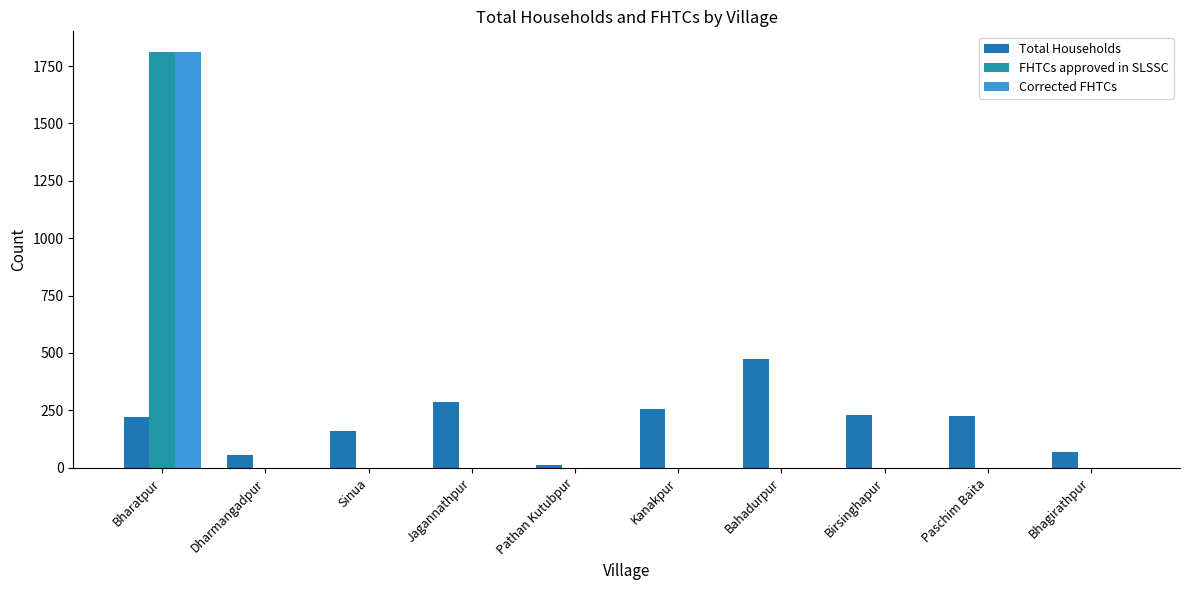

The FHTCs approved in SLSSC series shows -744 at Paschim Baita. True or false?

False